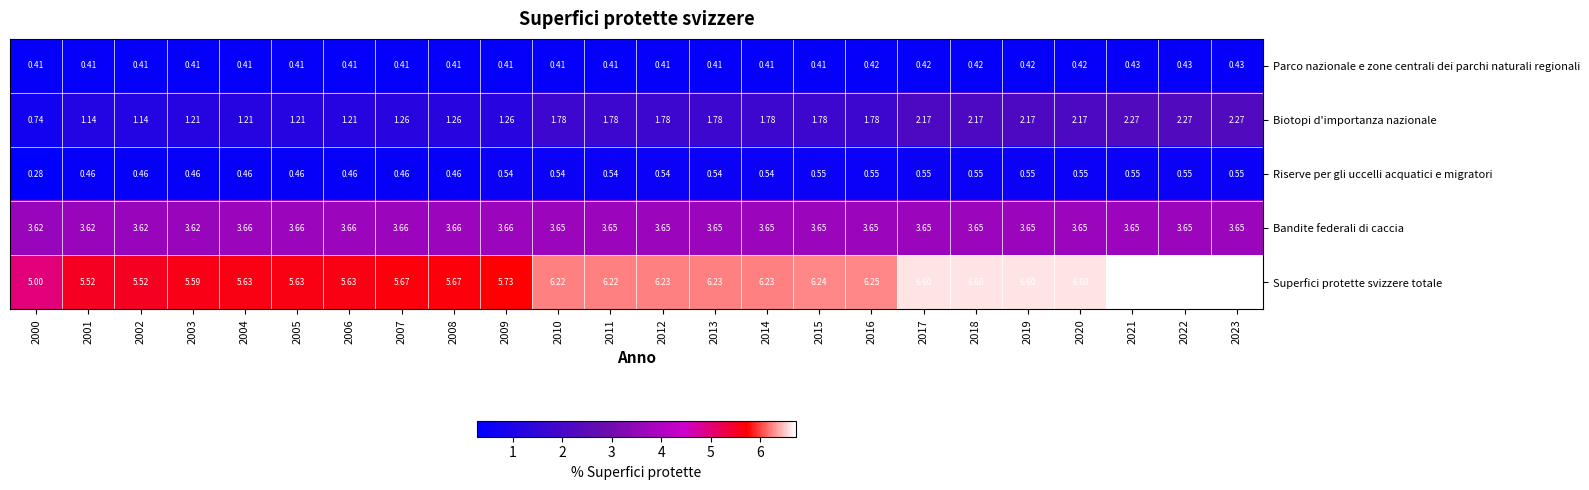

Which series changed the most between 2006 and 2022?

Superfici protette svizzere totale